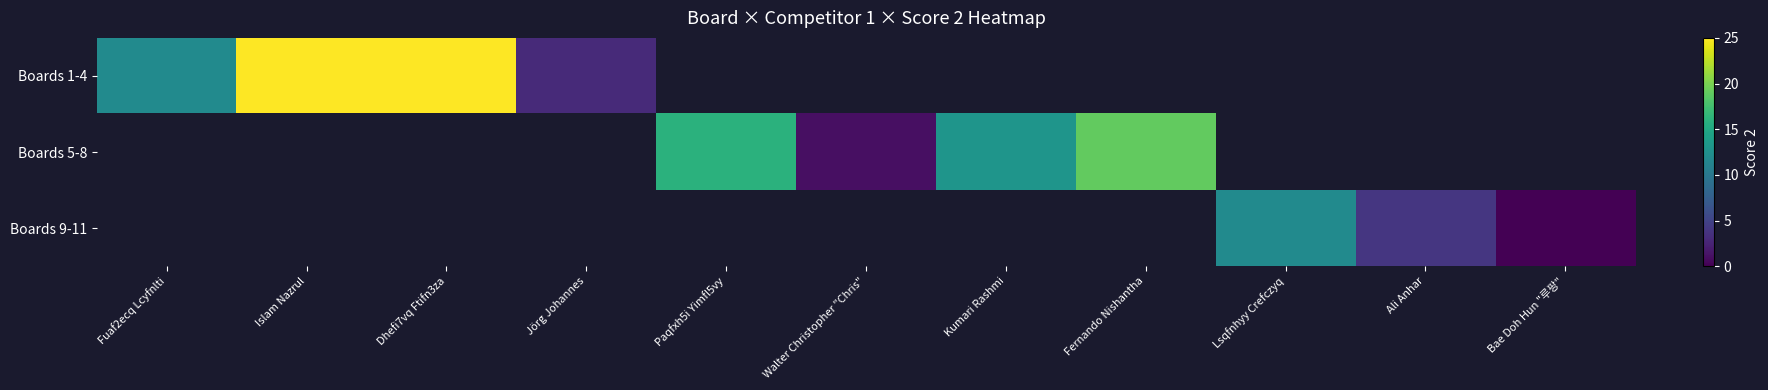

Count the number of data series in this chart.

3